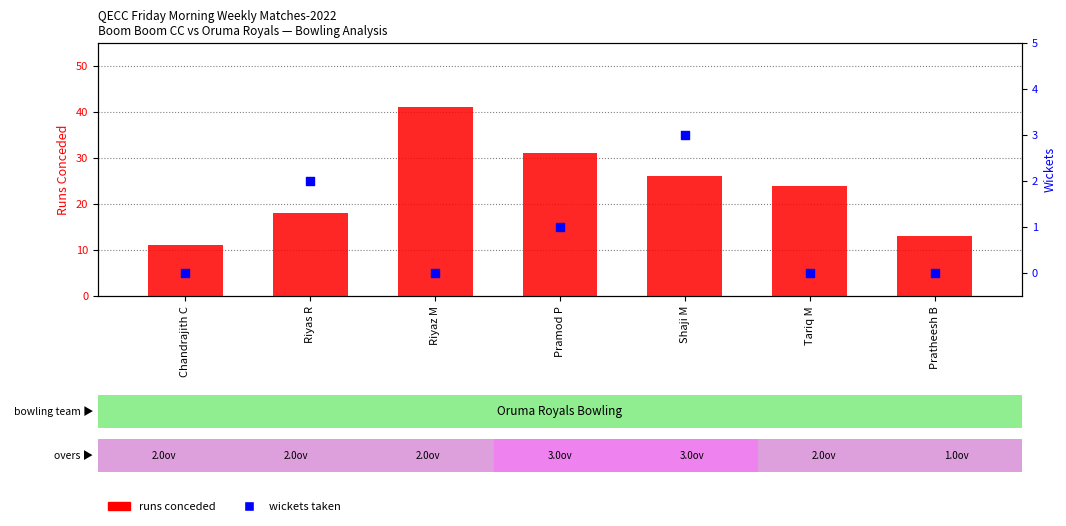

Which series contains the highest Y value?

runs conceded